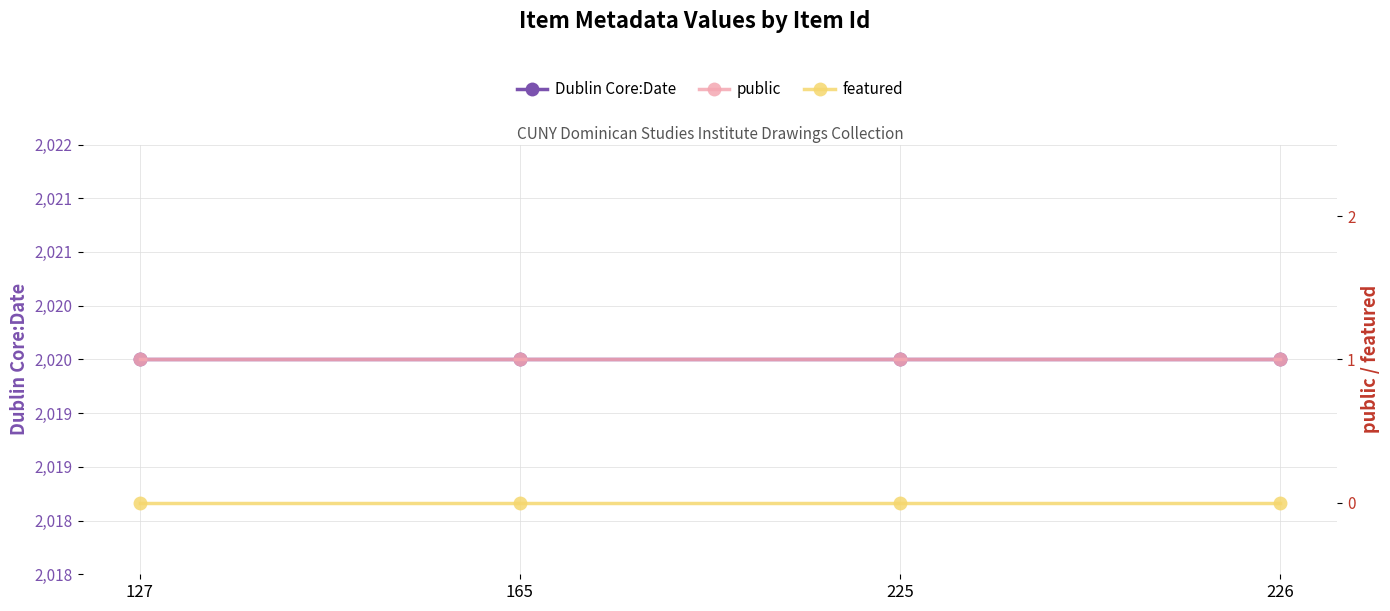

Is the value of public at 225 greater than the value of Dublin Core:Date at 225?

No